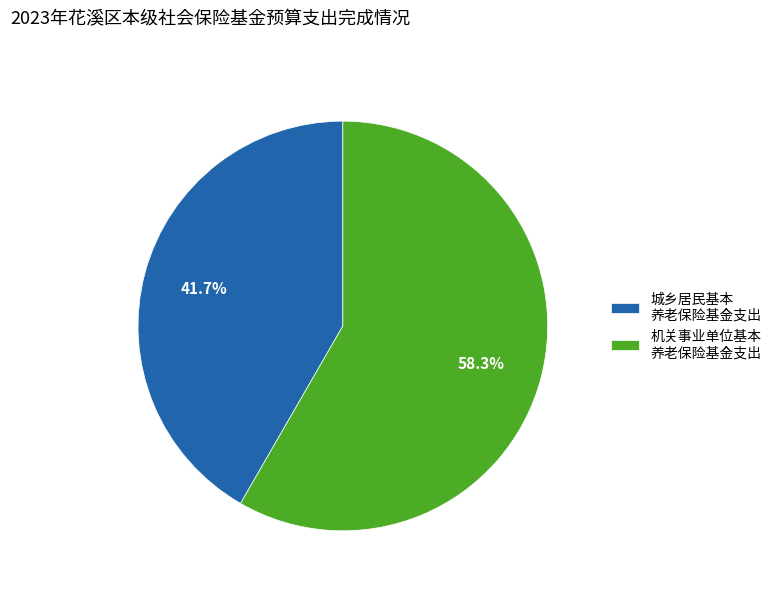

Is 城乡居民基本 养老保险基金支出 the majority of the pie?

No